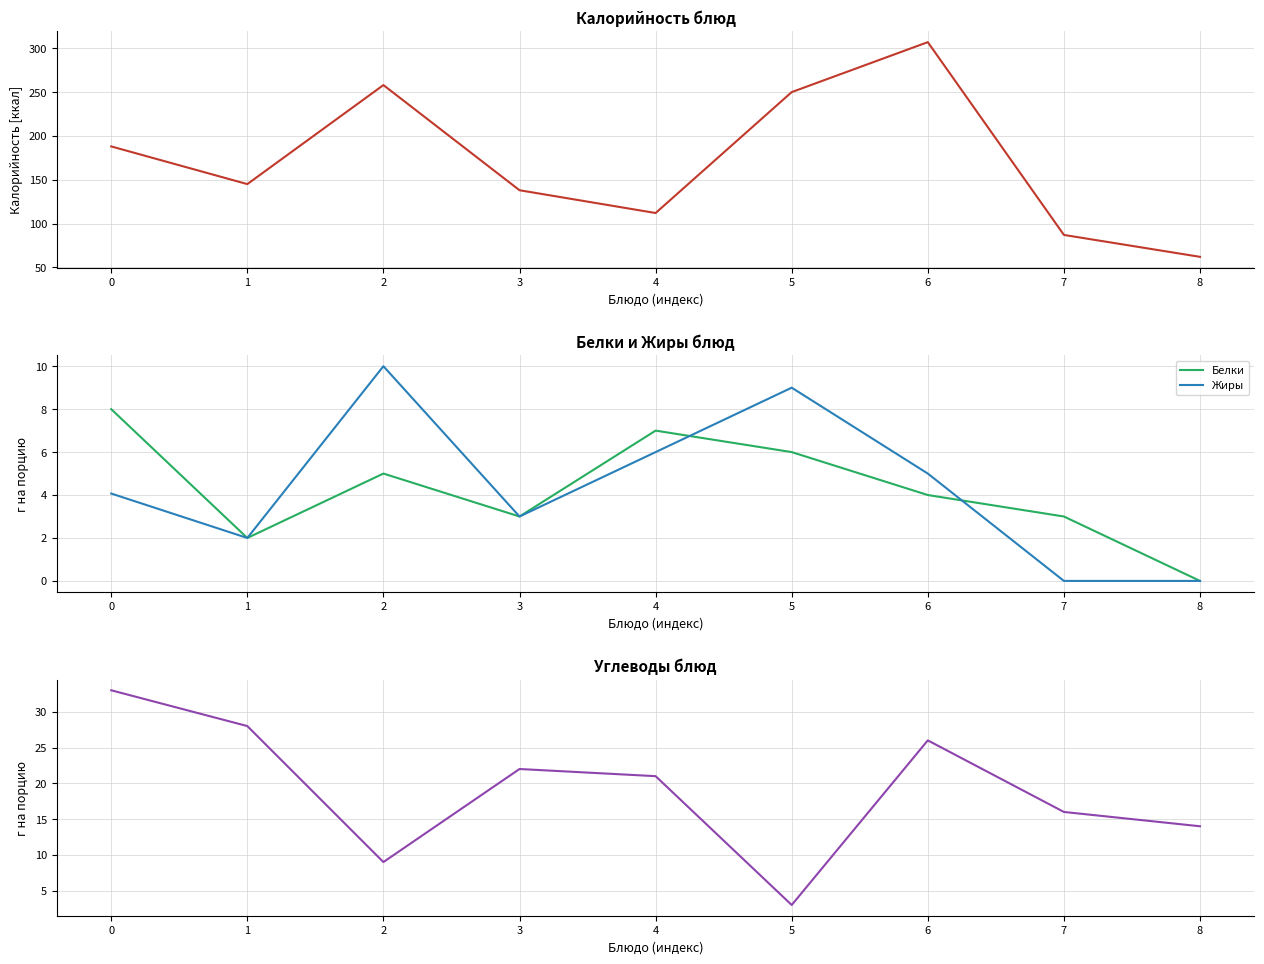

In Жиры, how many points are lower than both neighbors (excluding endpoints)?

2